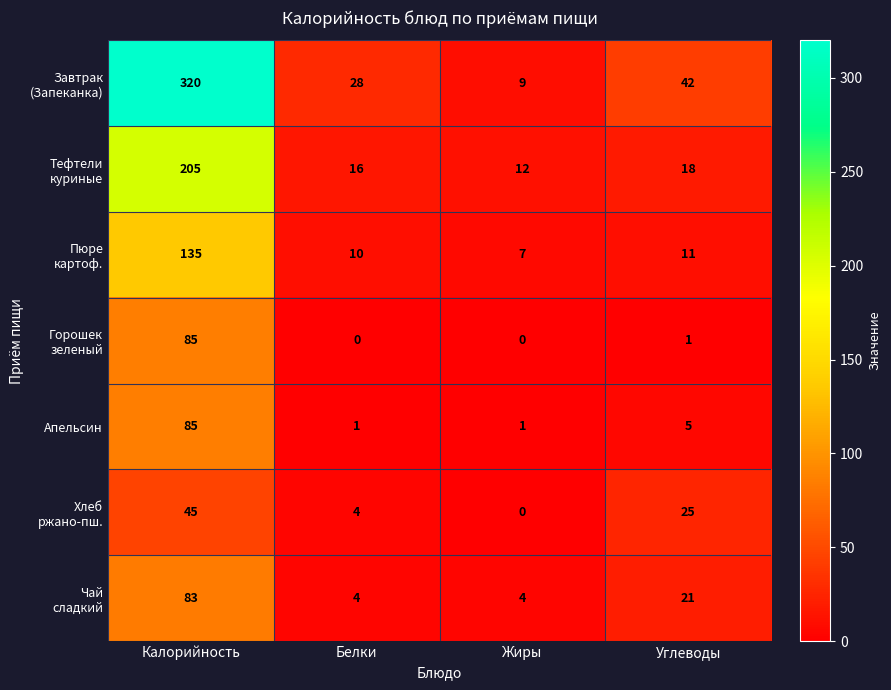

Is it true that Апельсин equals 3 at Углеводы?

False